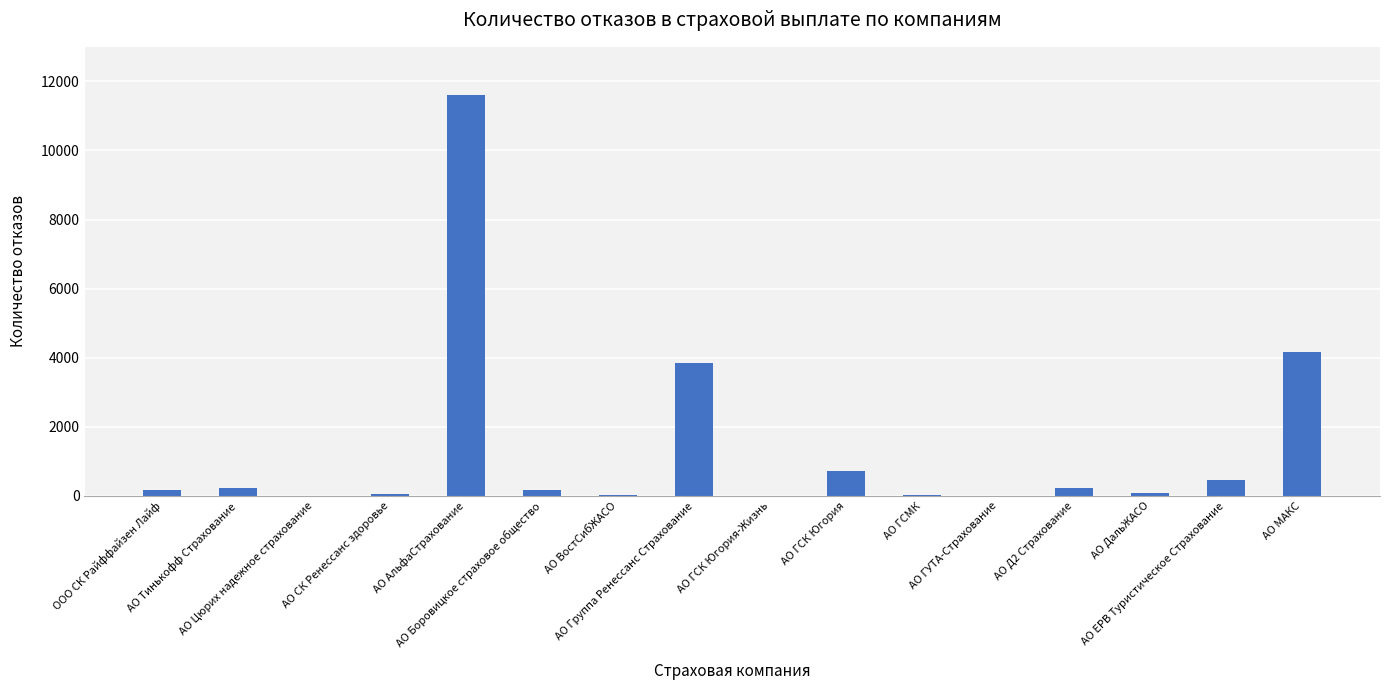

What is the greatest value displayed?

11595